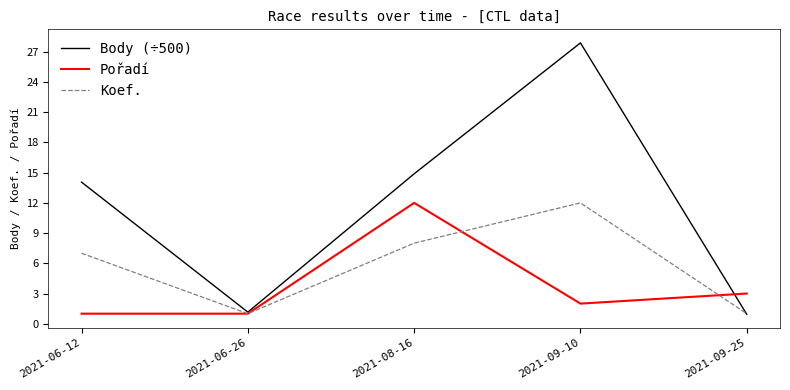

What is the difference between the highest and lowest values at 2021-06-12?

13.1